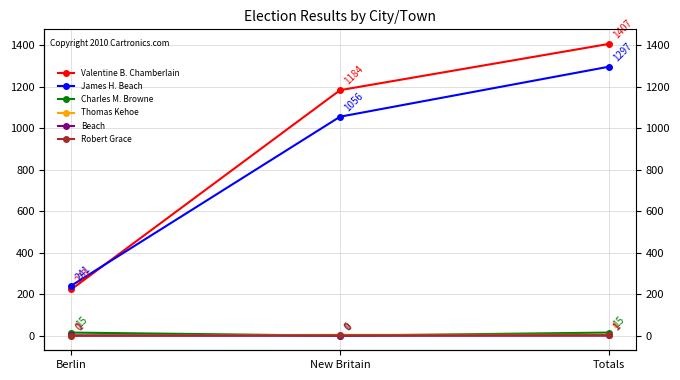

How many lines are shown in the chart?

6